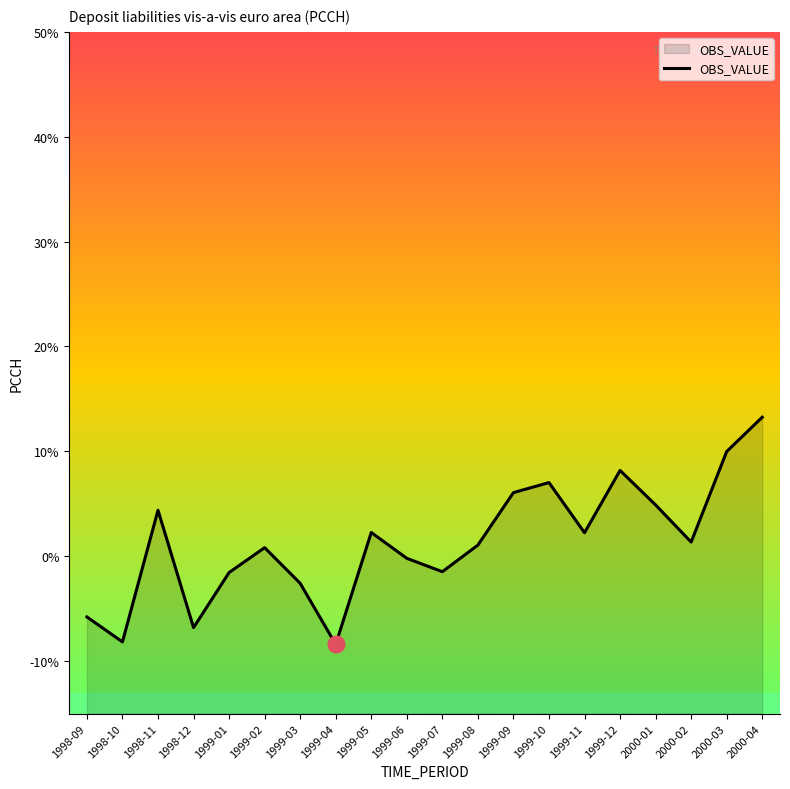

Reading left to right, transcribe all the data shown in this chart.

-5.8	-8.2	4.4	-6.8	-1.6	0.8	-2.6	-8.4	2.3	-0.2	-1.5	1.1	6.1	7.0	2.2	8.2	4.9	1.4	10.0	13.3